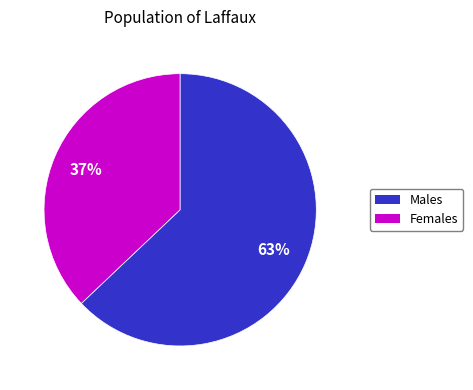

To the nearest percent, what is the difference between the largest and smallest slice percentages?

26%